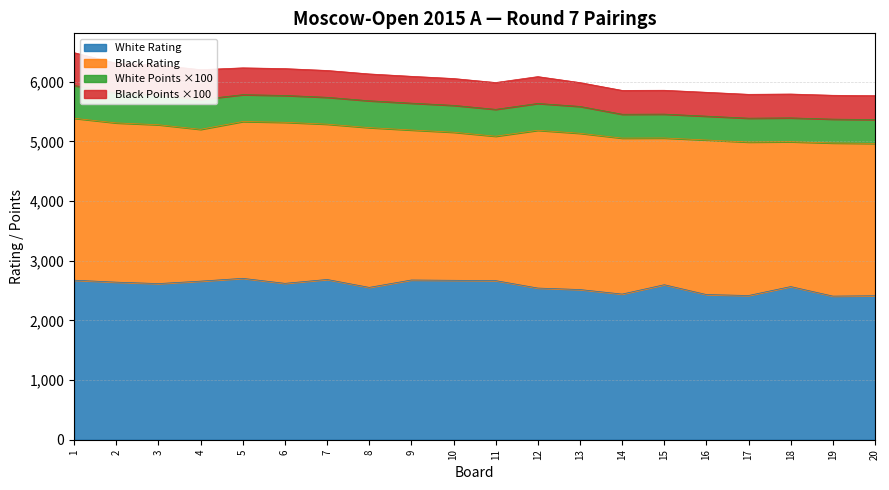

Is it true that White Points equals 9.1 at 1?

False